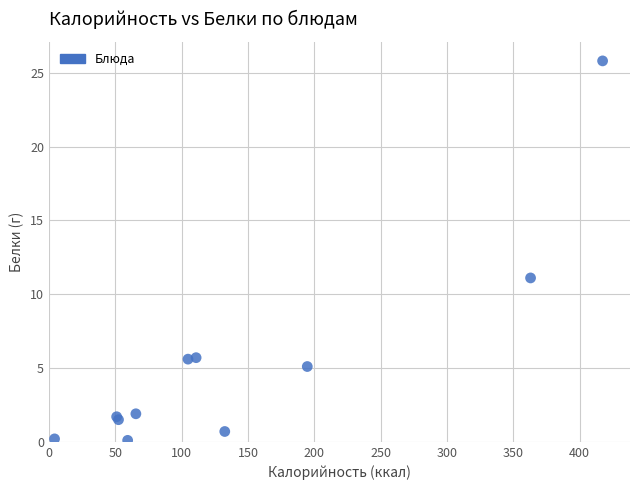

What Y value in the scatter plot is closest to 12?

11.1